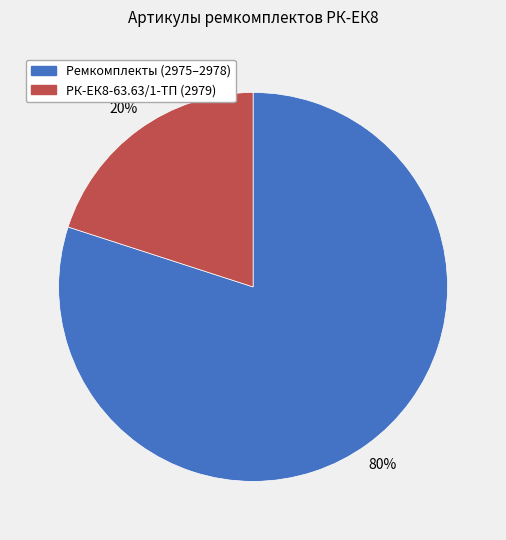

Is there a majority slice in this chart?

Yes